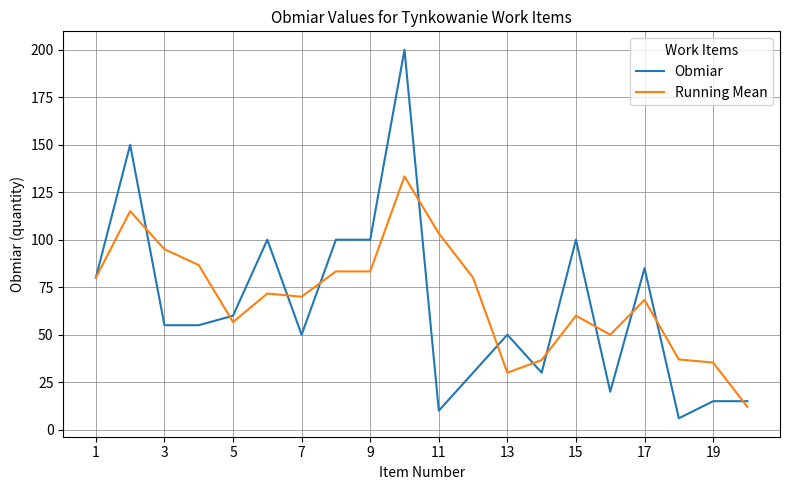

What is the lowest value of the Obmiar series?

6.0